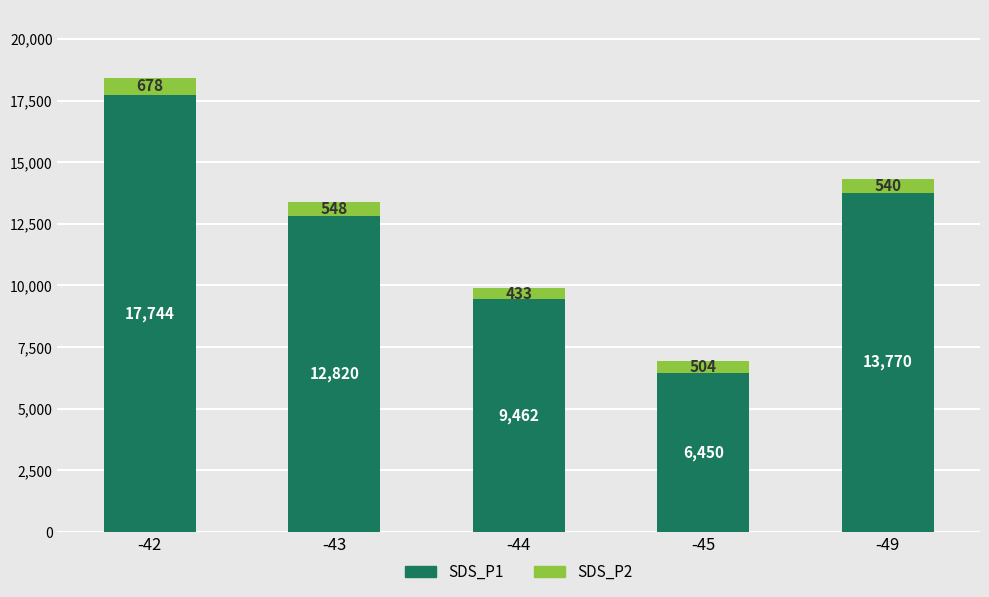

At which label does SDS_P1 reach its minimum?

-45